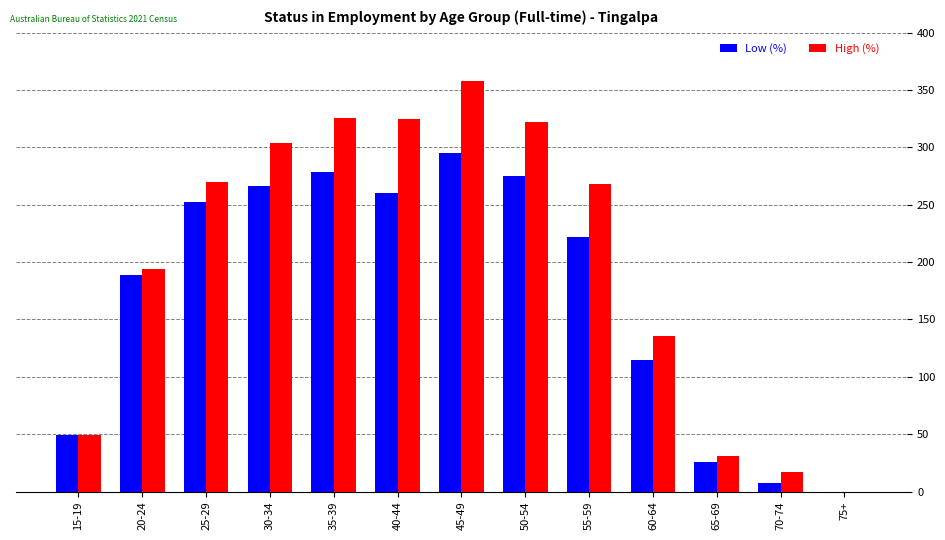

Count the number of categories in the chart.

13